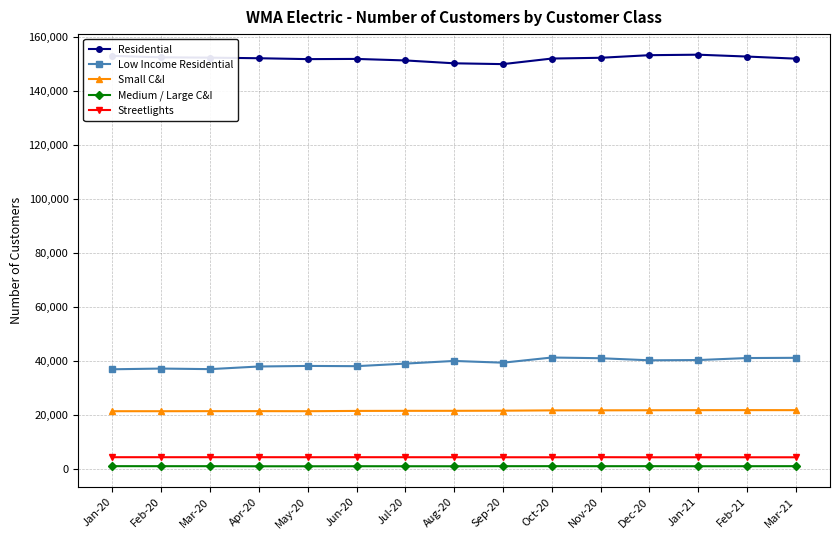

What is the value of the Small C&I point at the 15th from the left?

21969